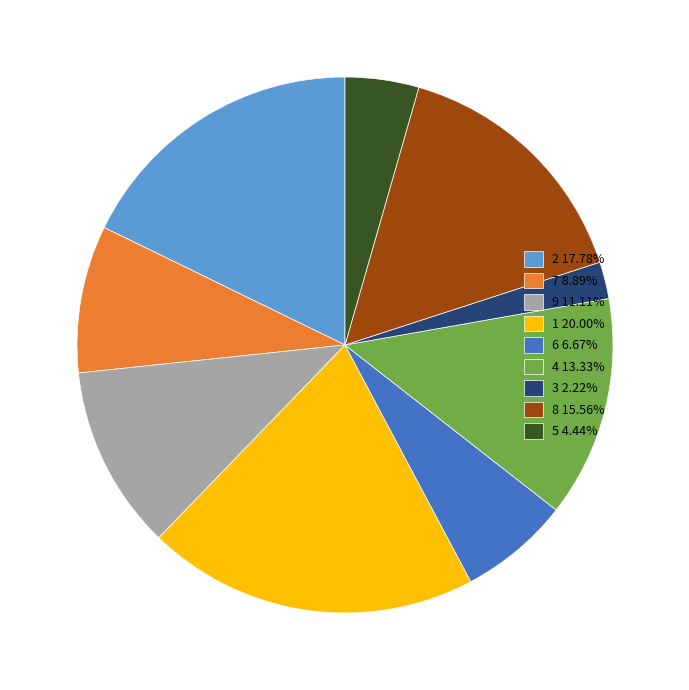

Which slice is the smallest?

3